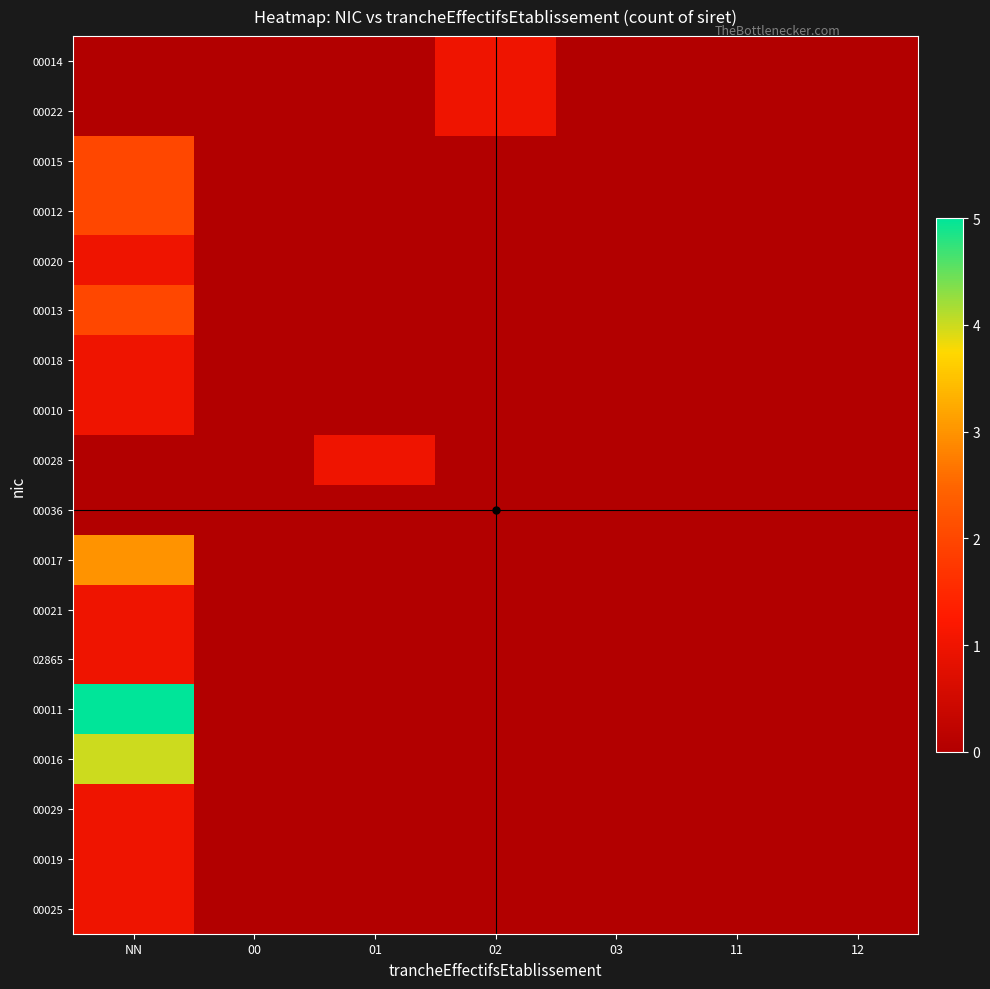

List the series in order of their peak value, lowest first.

00036, 00014, 00022, 00020, 00018, 00010, 00028, 00021, 02865, 00029, 00019, 00025, 00015, 00012, 00013, 00017, 00016, 00011